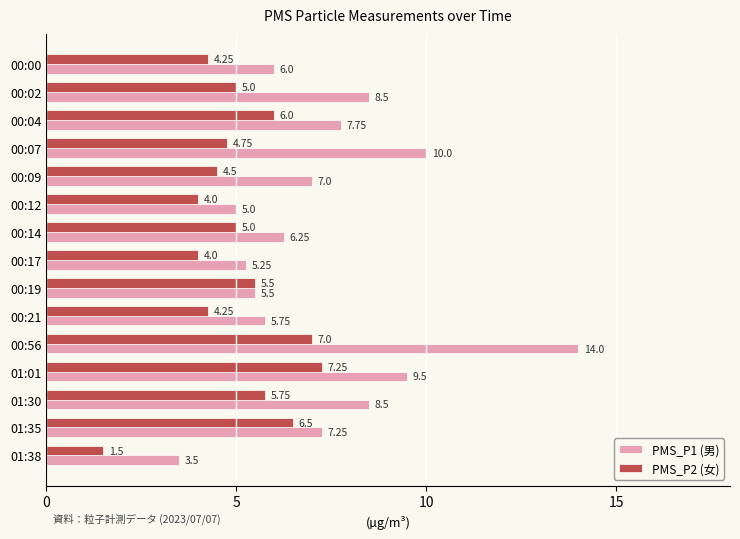

What is the highest value of the PMS_P1 (男) series?

14.0